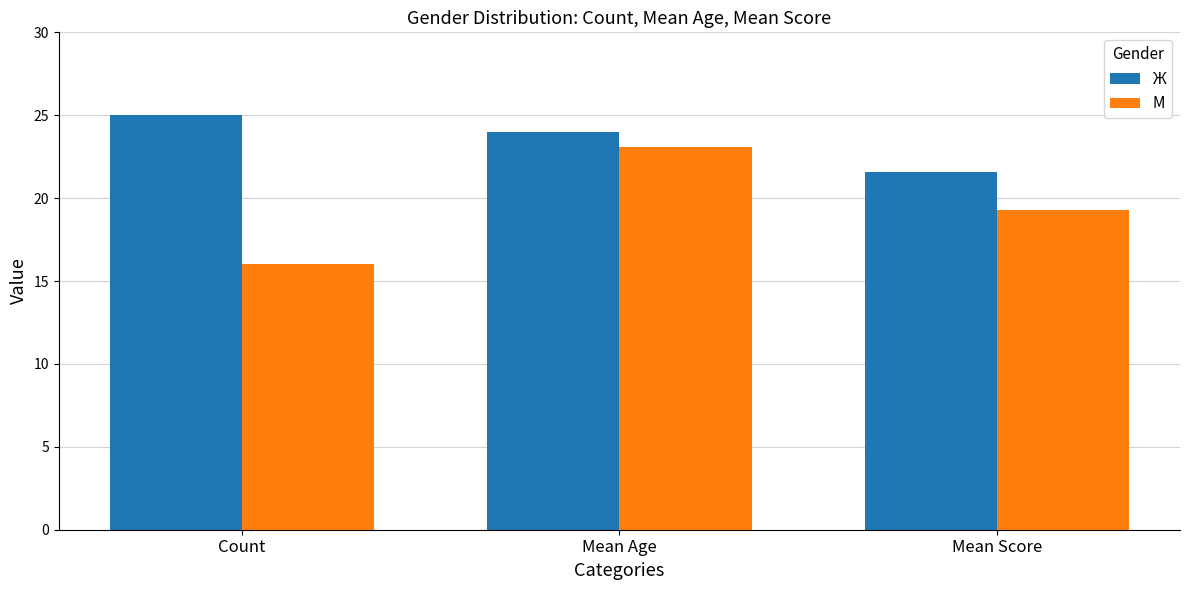

What is the spread (max minus min) of values at Count?

9.0